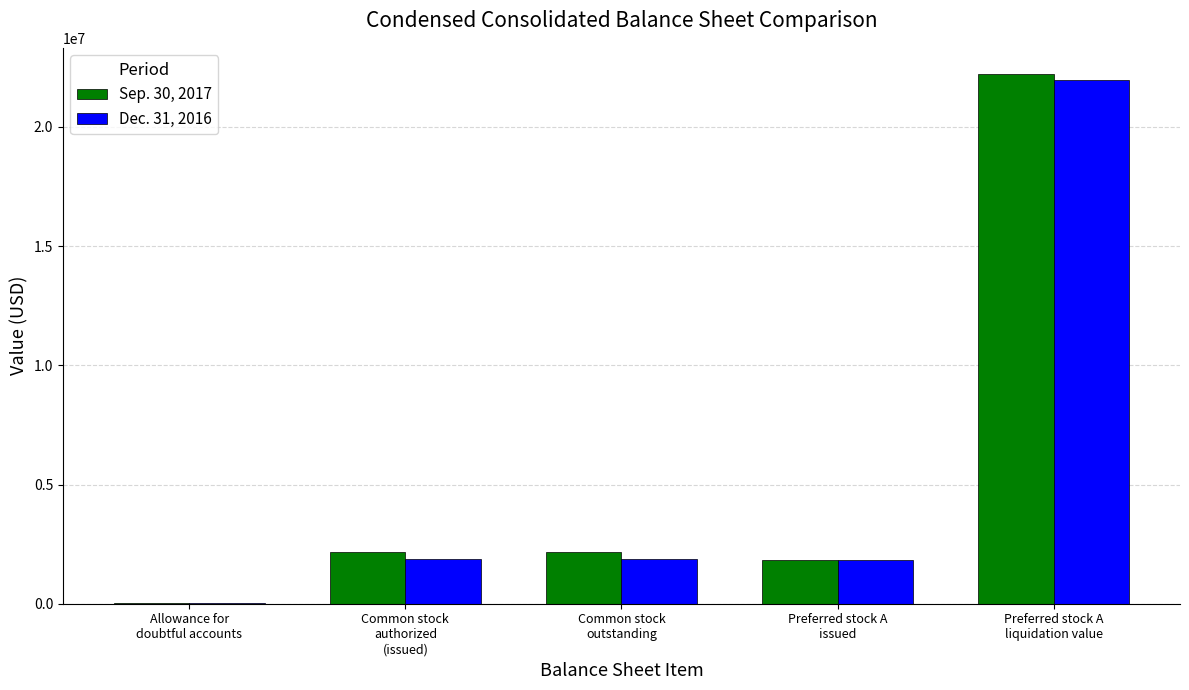

What are all the series names shown in the legend?

Sep. 30, 2017, Dec. 31, 2016